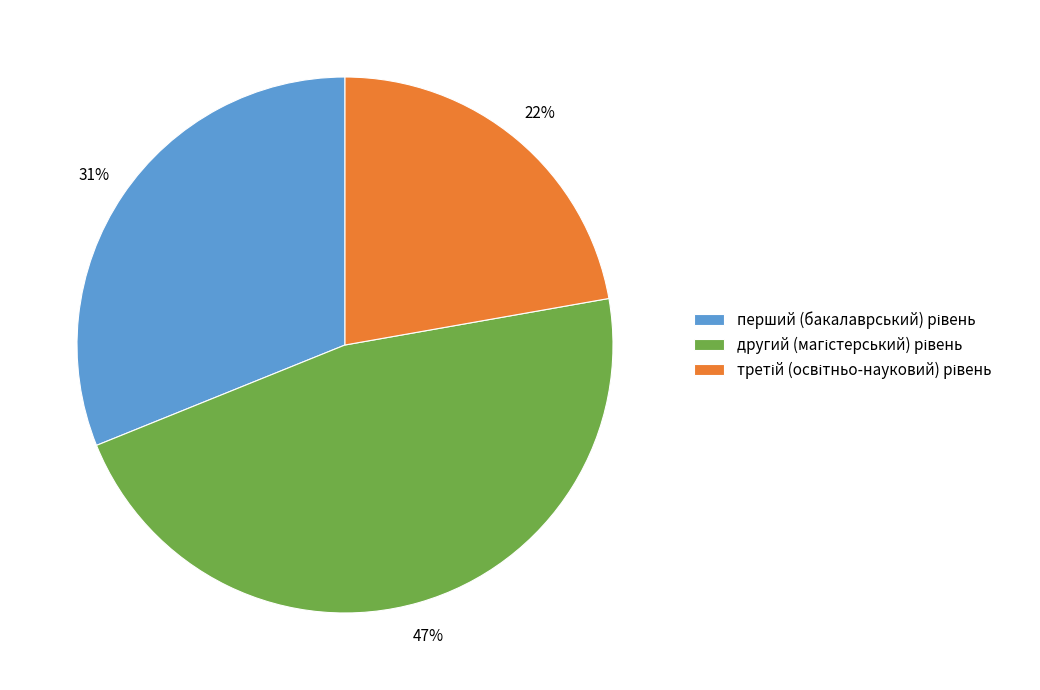

How many slices are in this pie chart?

3